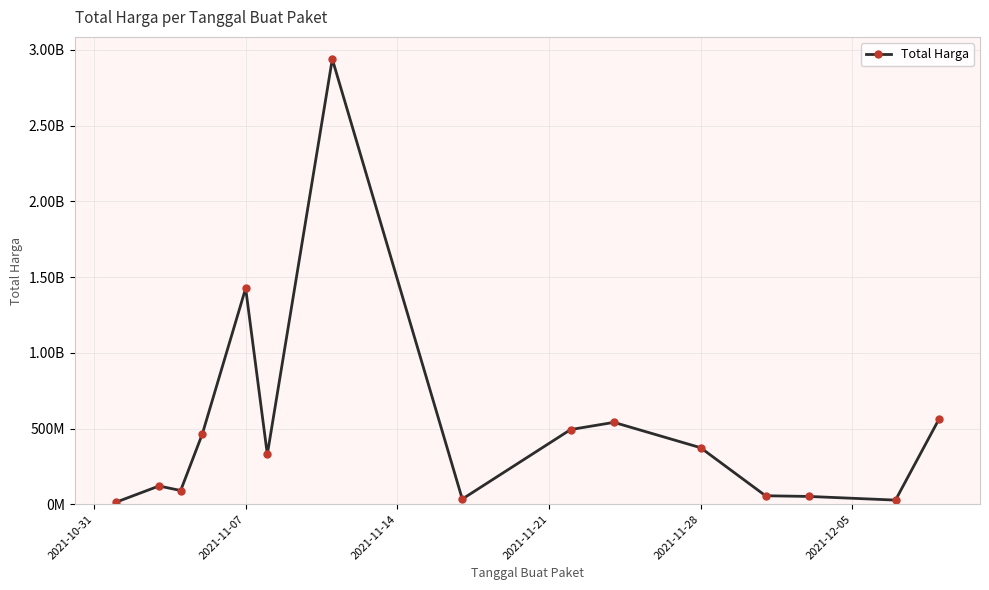

Does the chart have visible grid lines?

Yes